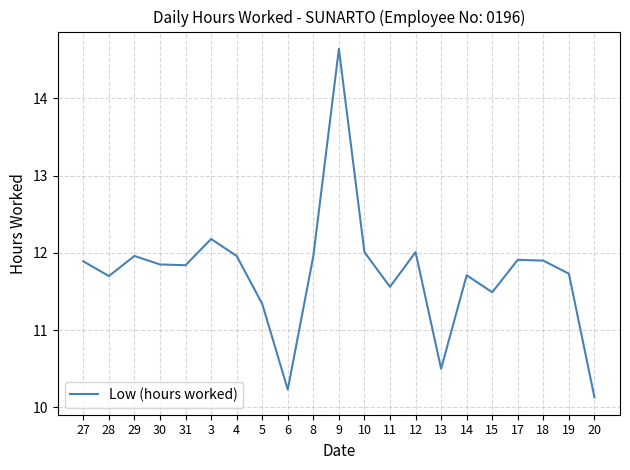

Is it true that the value at 9 is 21.5?

False